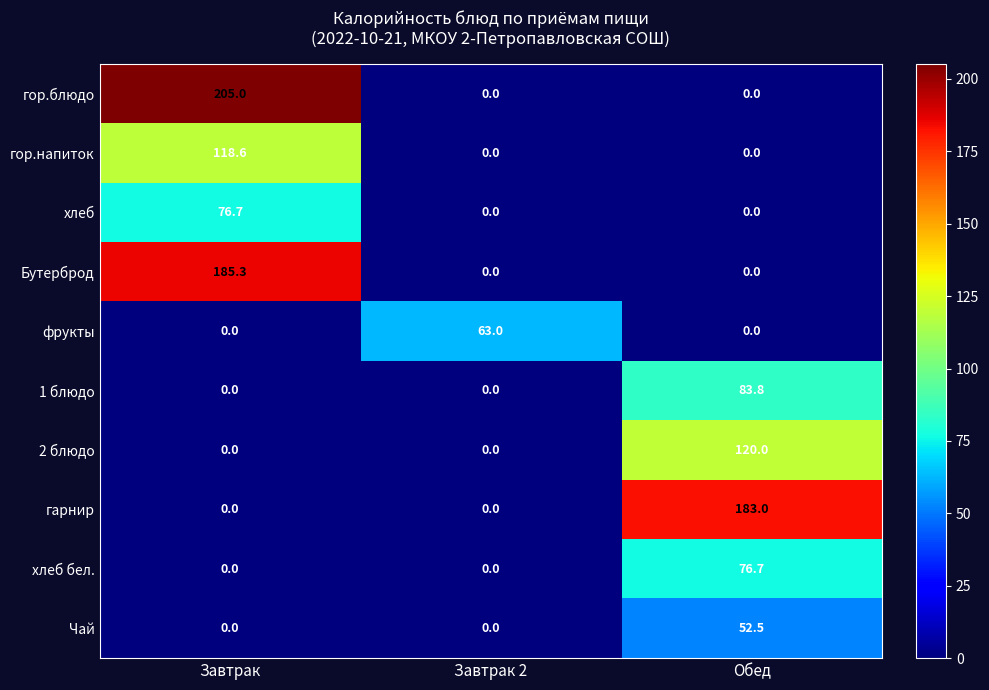

Count the number of categories in the chart.

3